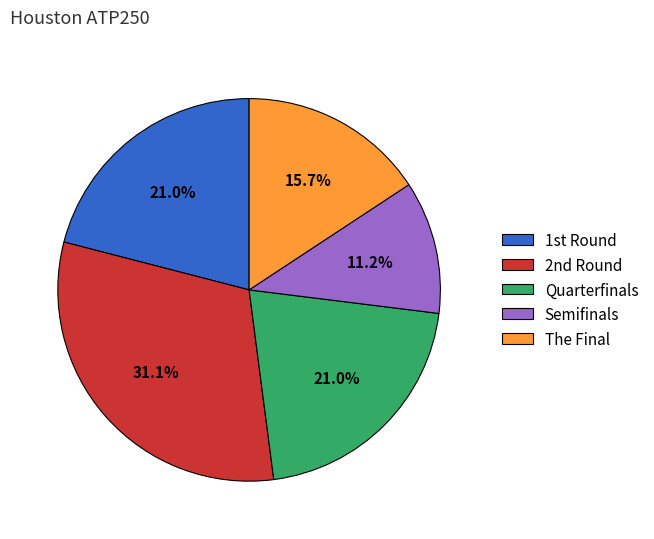

To the nearest percent, what is the difference between the Quarterfinals and Semifinals slice percentages?

10%